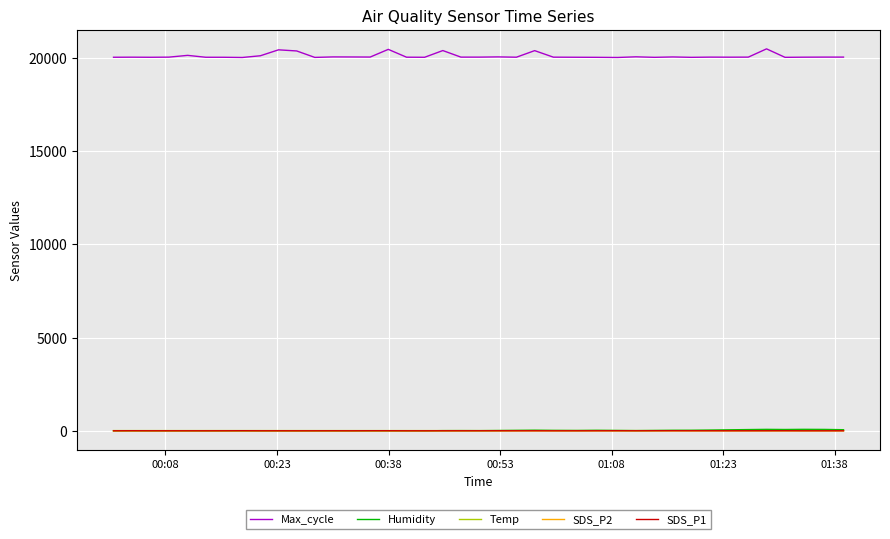

What is the highest value of the Max_cycle series?

20487.0